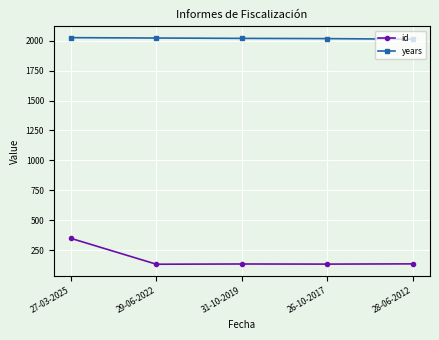

Read the id value at 28-06-2012.

136